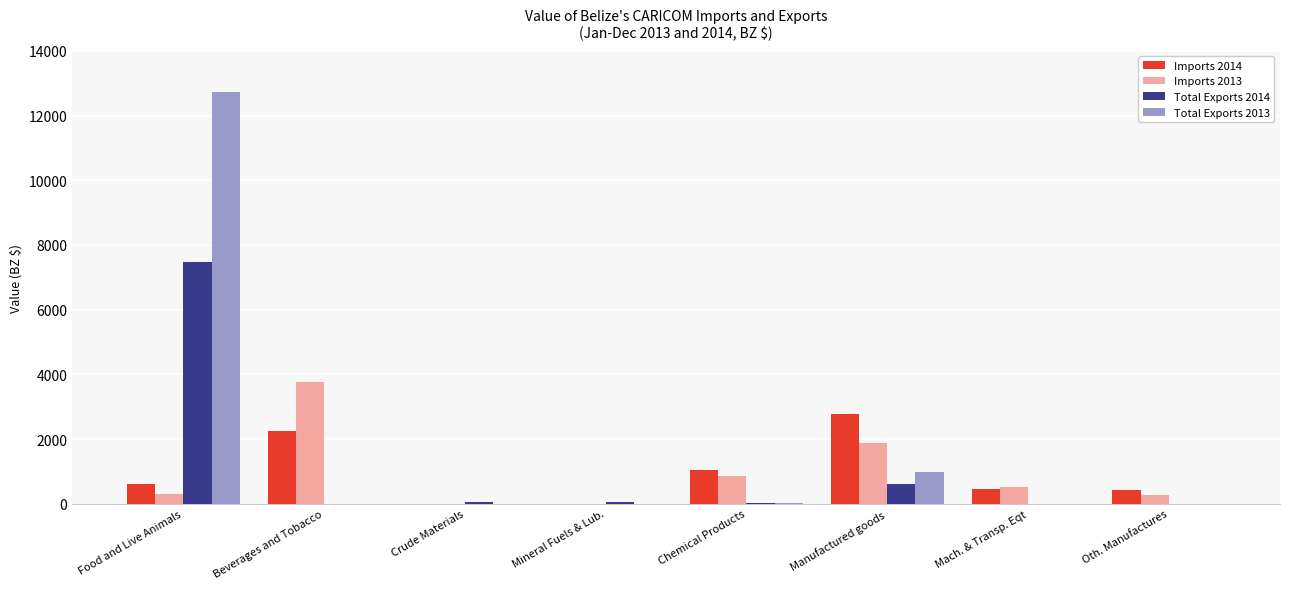

The Imports 2013 series shows 848.5 at Chemical Products. True or false?

True